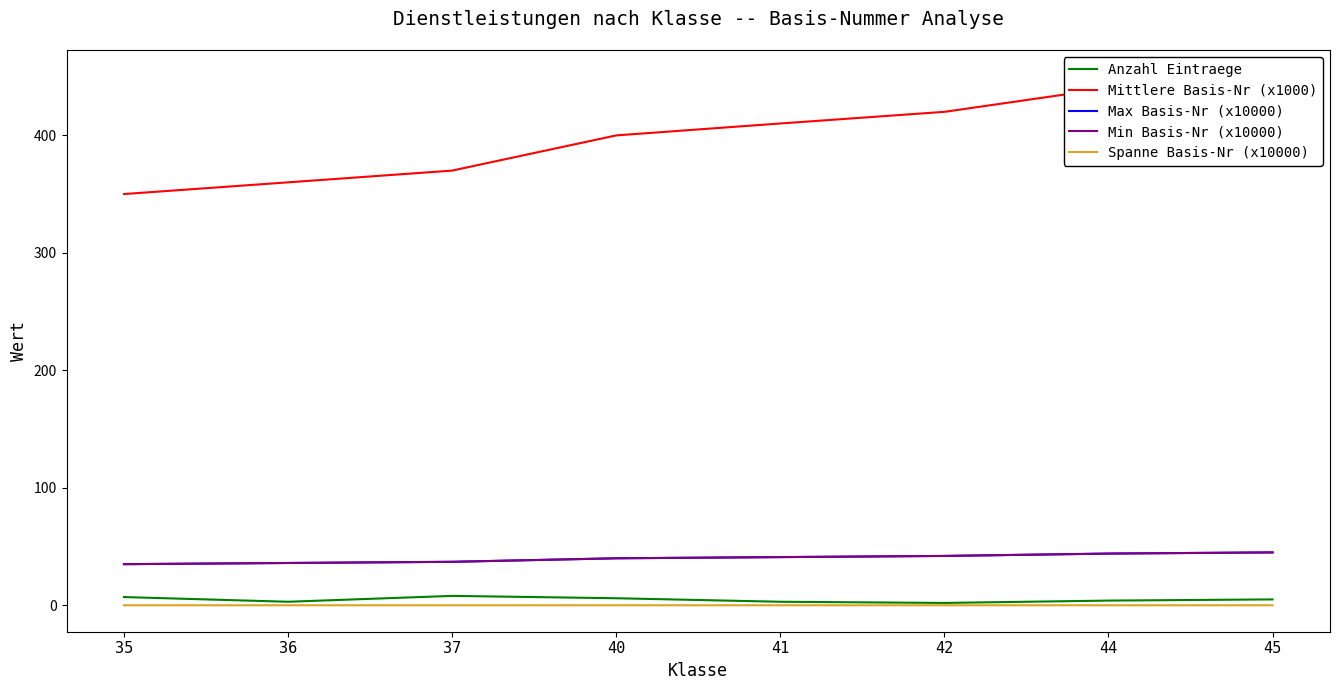

What is the difference between the Max Basis-Nr (x10000) values at 36 and 40?

4.0